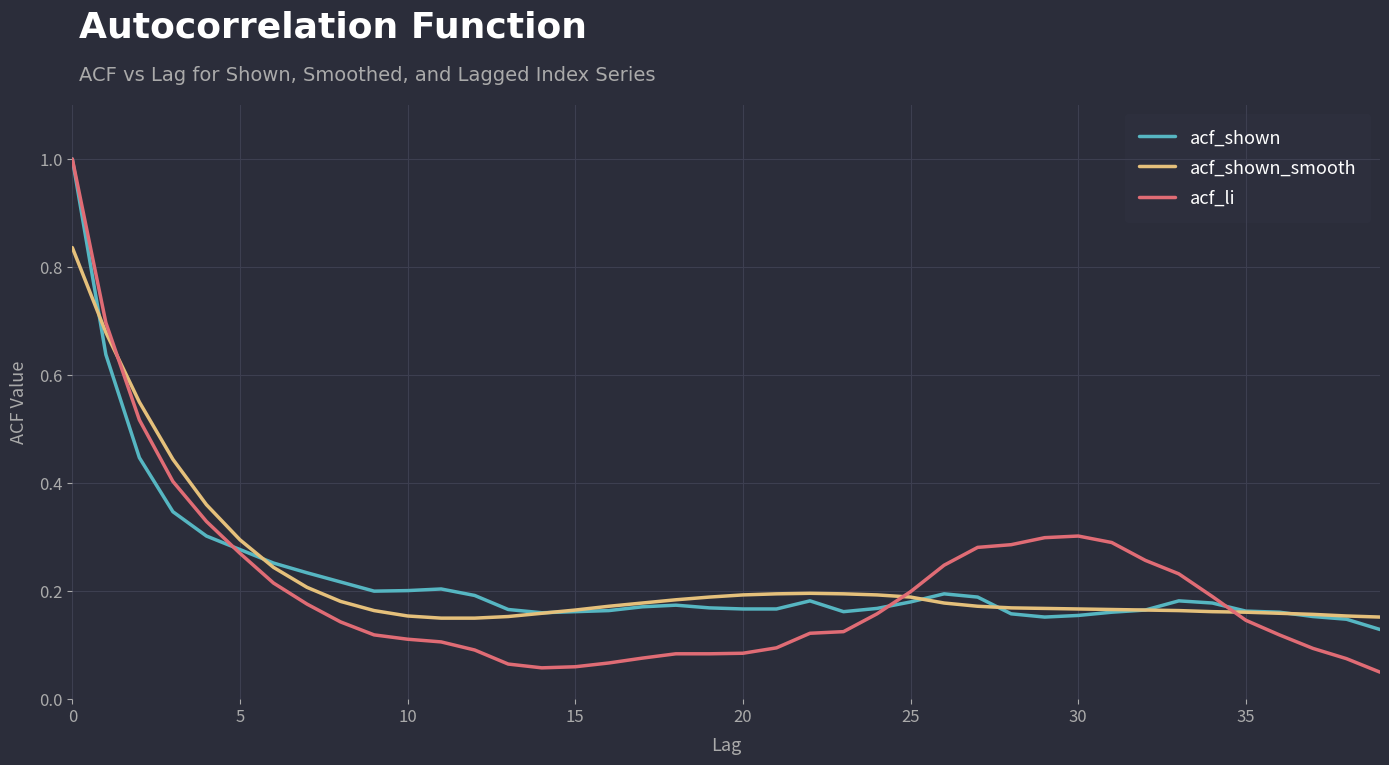

What is the maximum value shown in the chart?

1.0